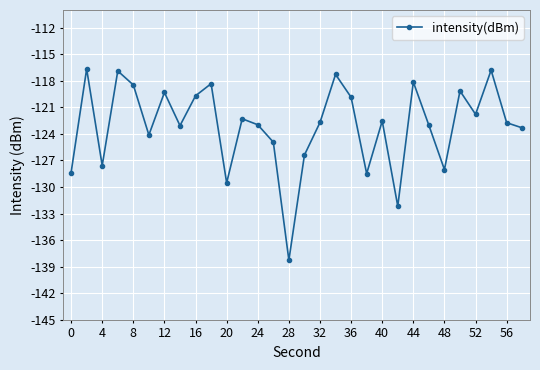

What is the greatest value displayed?

-116.7